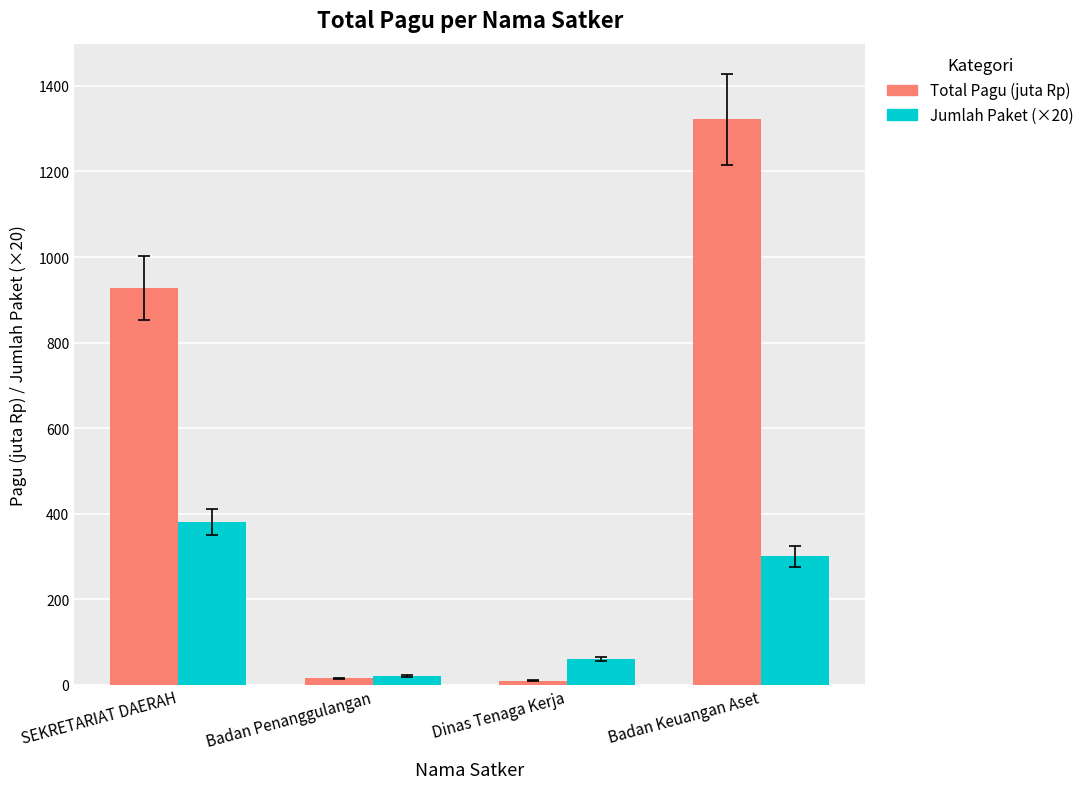

Which series has the largest total across all categories?

Total Pagu (juta Rp)